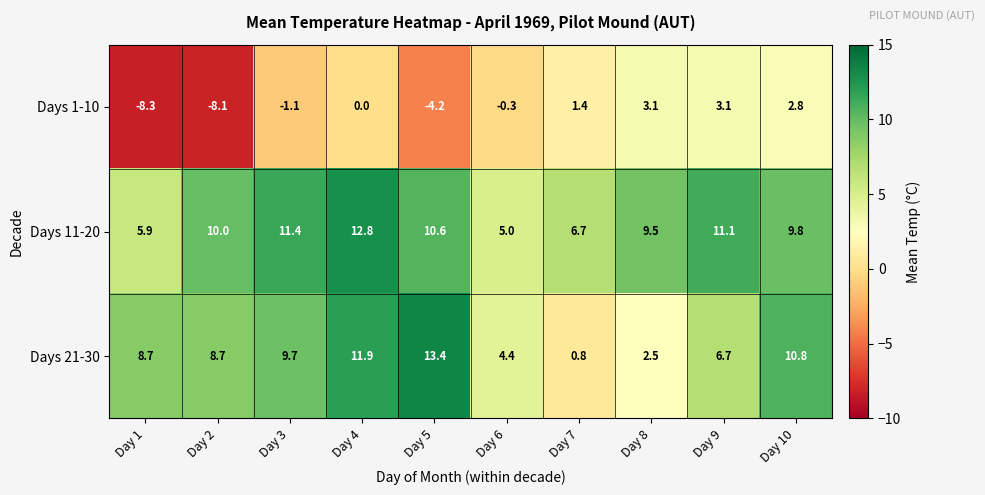

At which label does Days 21-30 first exceed 8?

Day 1